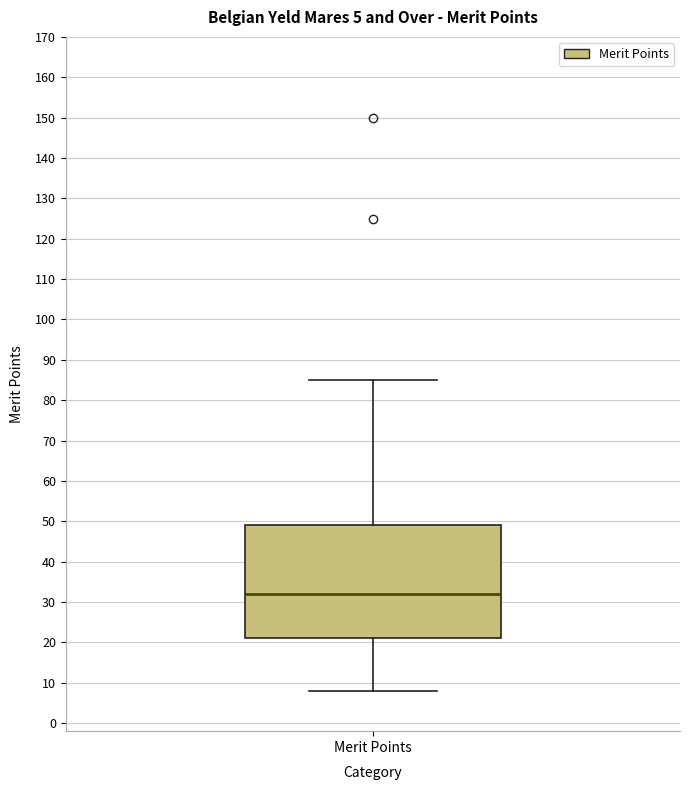

Read this box plot against the y-axis: the position of the median line, the range covered by the box, and the ends of both whiskers. The values are not printed on the chart, so give them approximately, as read against the axis.

median 32, box 21 to 49, whiskers 8 to 85